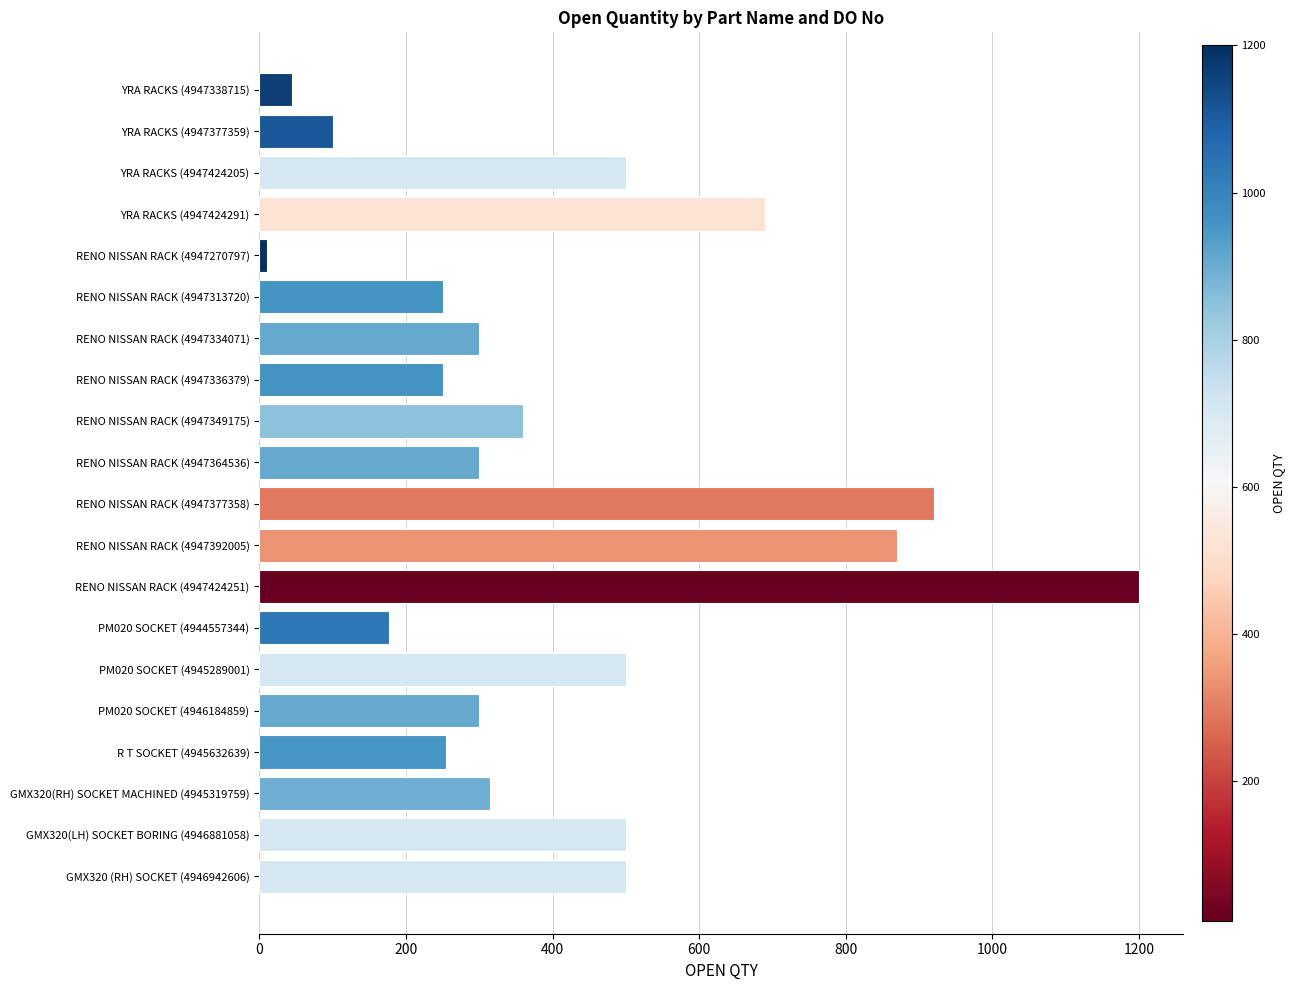

True or false: the data shows 351 at R T SOCKET (4945632639).

False